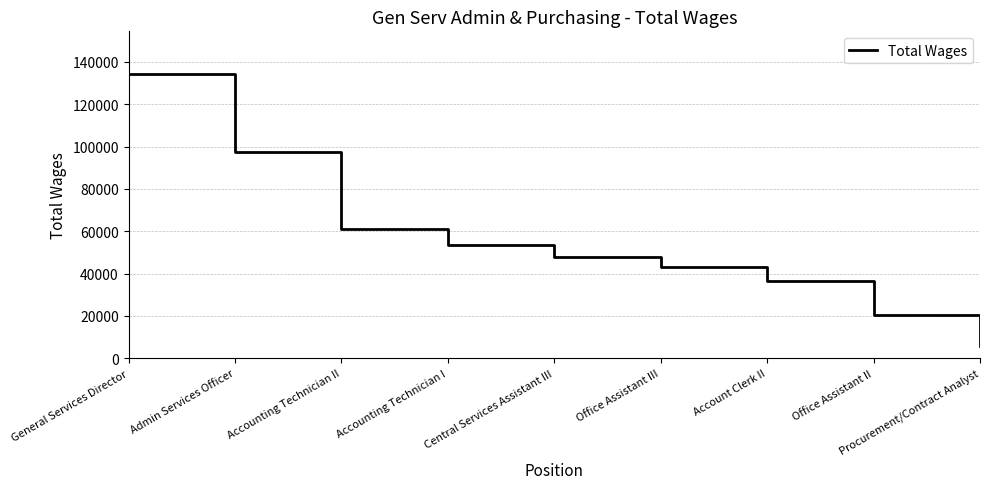

What is the change in value from General Services Director to Central Services Assistant III?

-86420